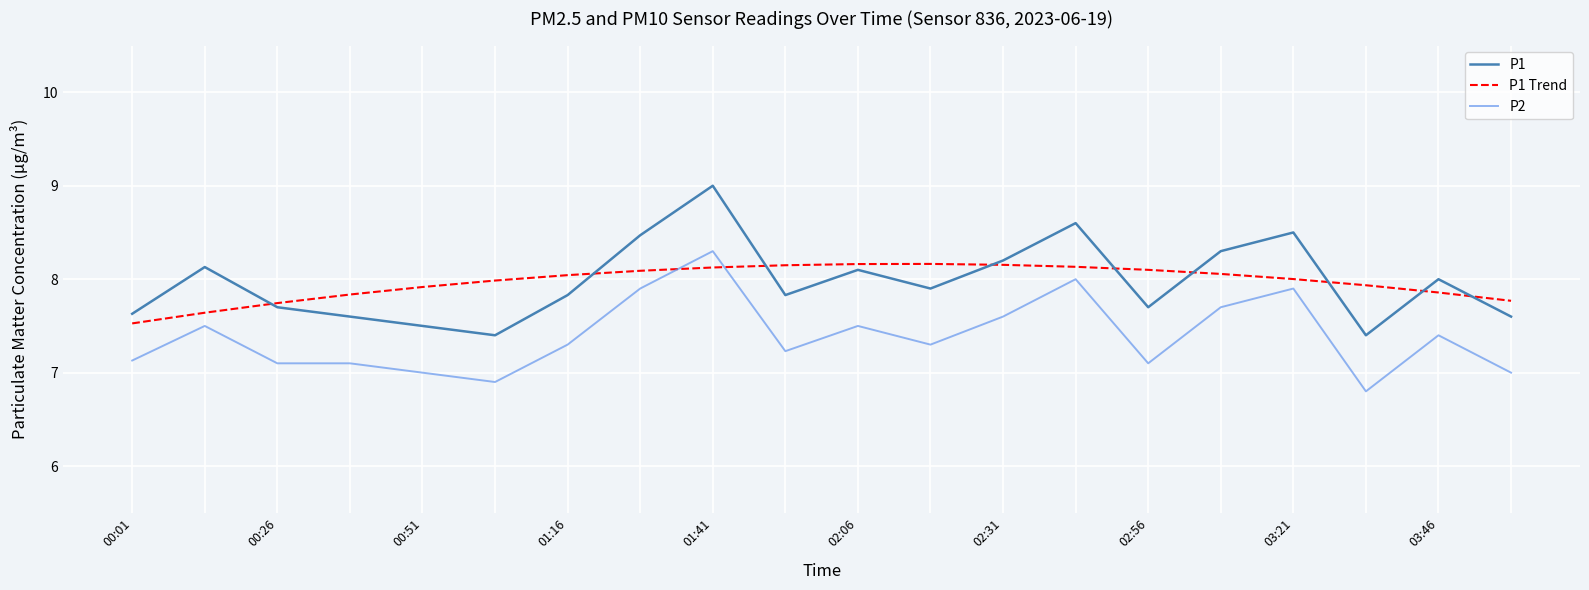

What is the greatest value displayed?

9.0